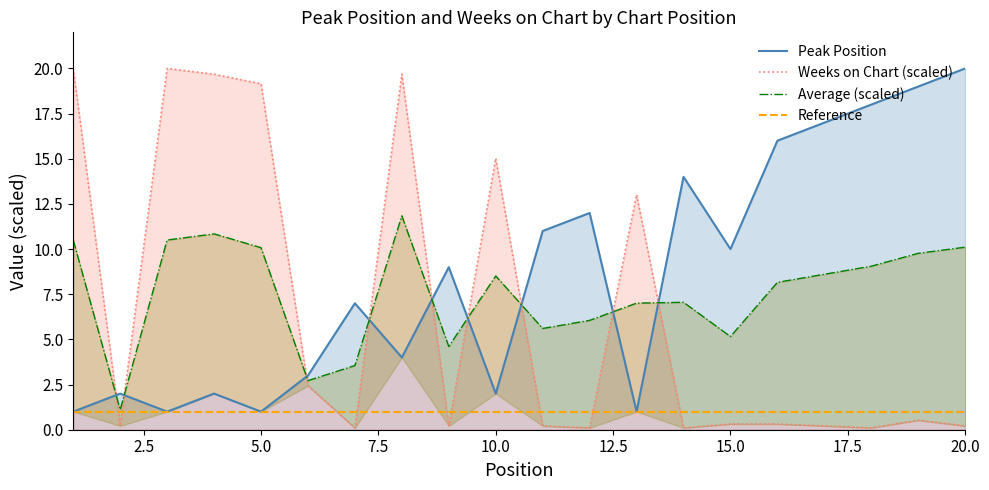

What is the maximum value shown in the chart?

20.0